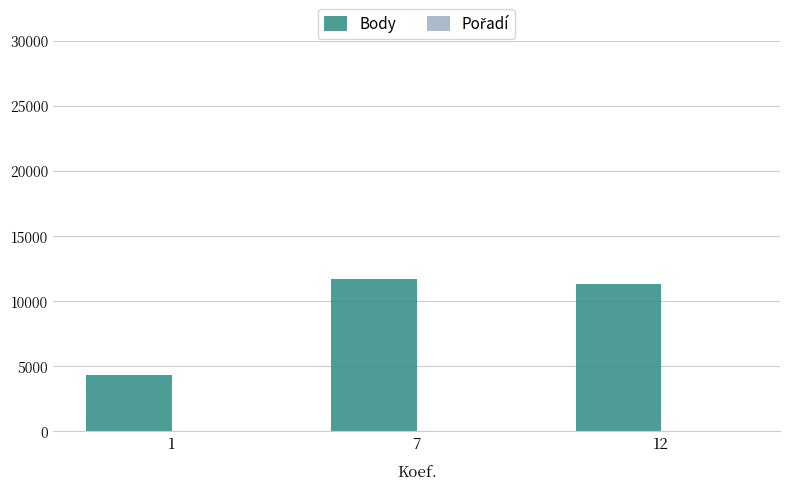

What is the sum of the Body values at 1 and 12?

15705